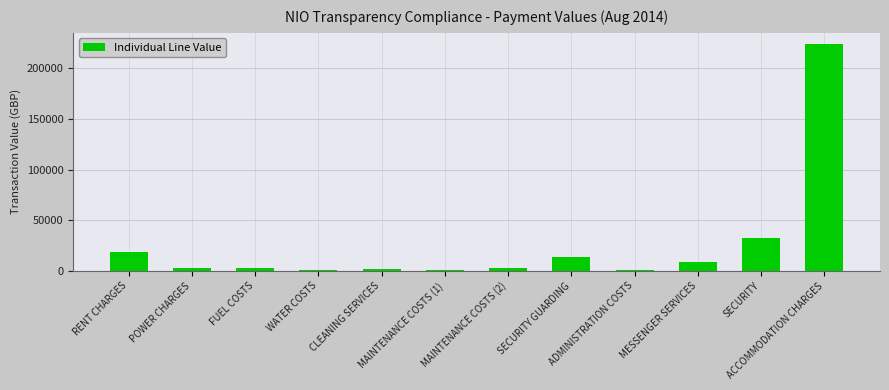

What is the average value?

25850.7